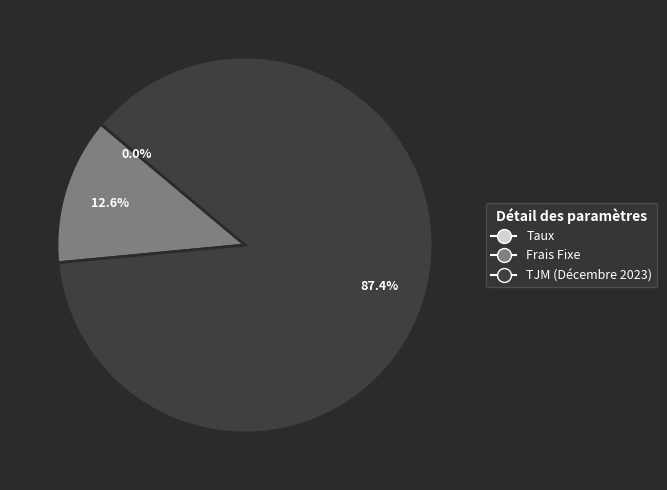

How much of the chart is everything except Frais Fixe?

87.4%